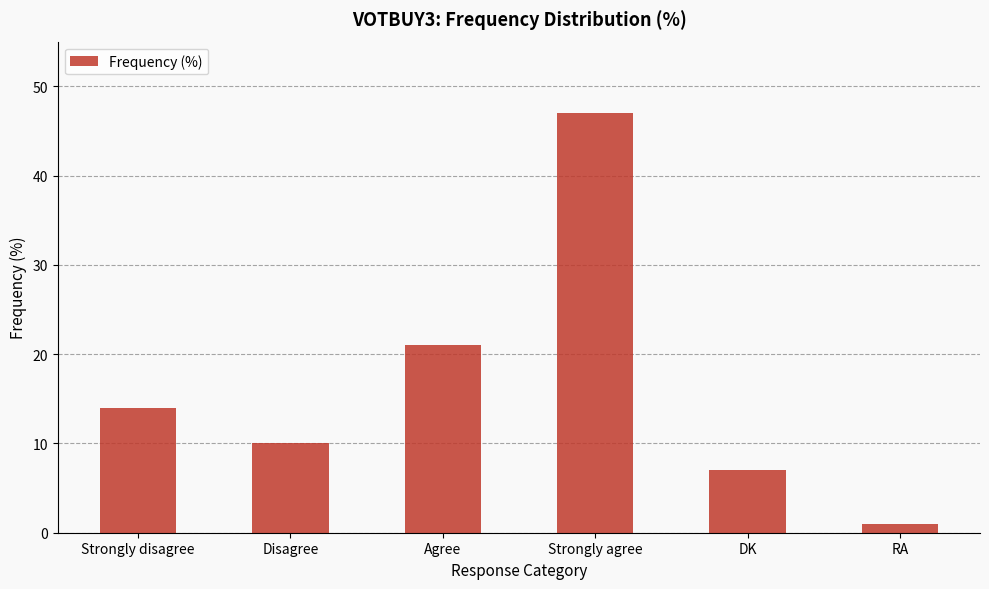

What is the minimum value shown in the chart?

1